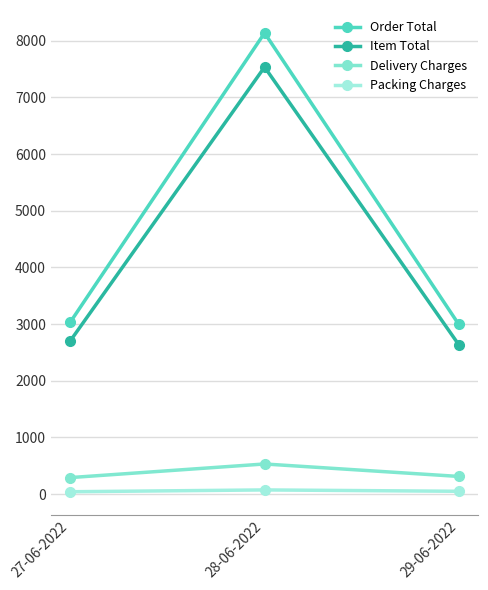

Where does the Delivery Charges series first go above 310?

28-06-2022